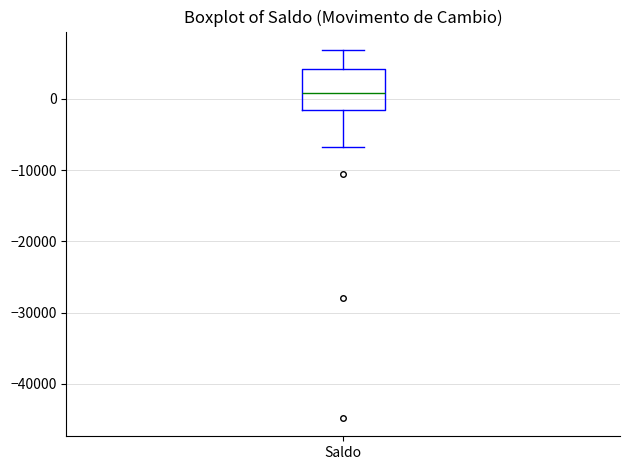

Read this box plot against the y-axis: the position of the median line, the range covered by the box, and the ends of both whiskers. The values are not printed on the chart, so give them approximately, as read against the axis.

median 1000, box -1000 to 4000, whiskers -7000 to 7000